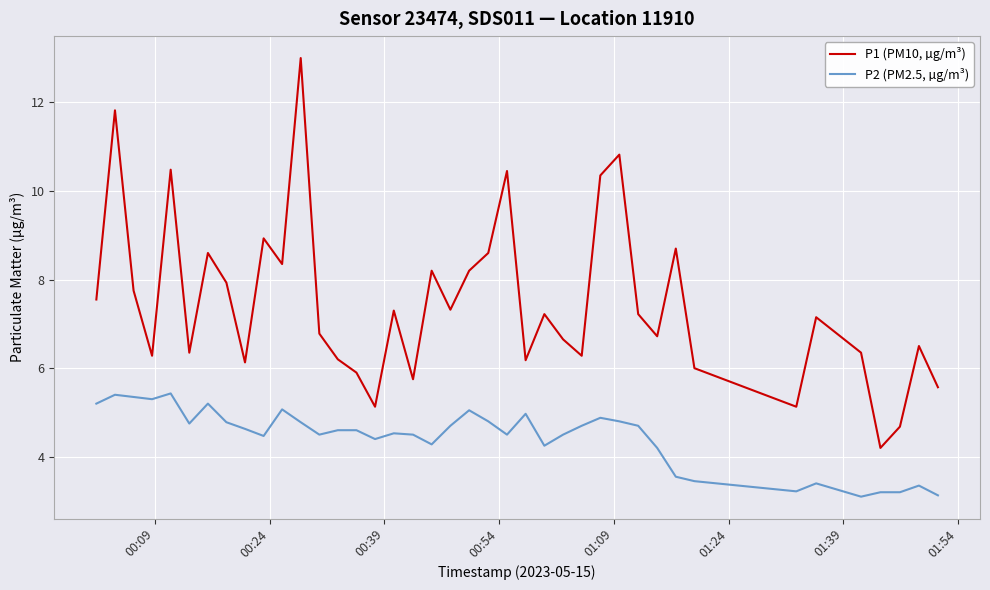

Rank the series by their average value, from highest to lowest.

P1 (PM10, µg/m³), P2 (PM2.5, µg/m³)